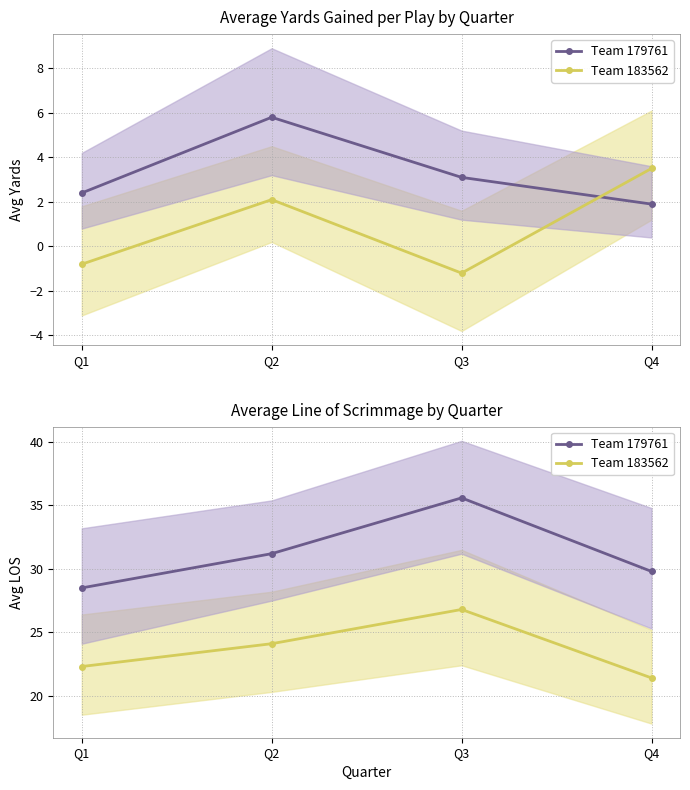

At which label does Team 183562 first exceed 24?

Q2